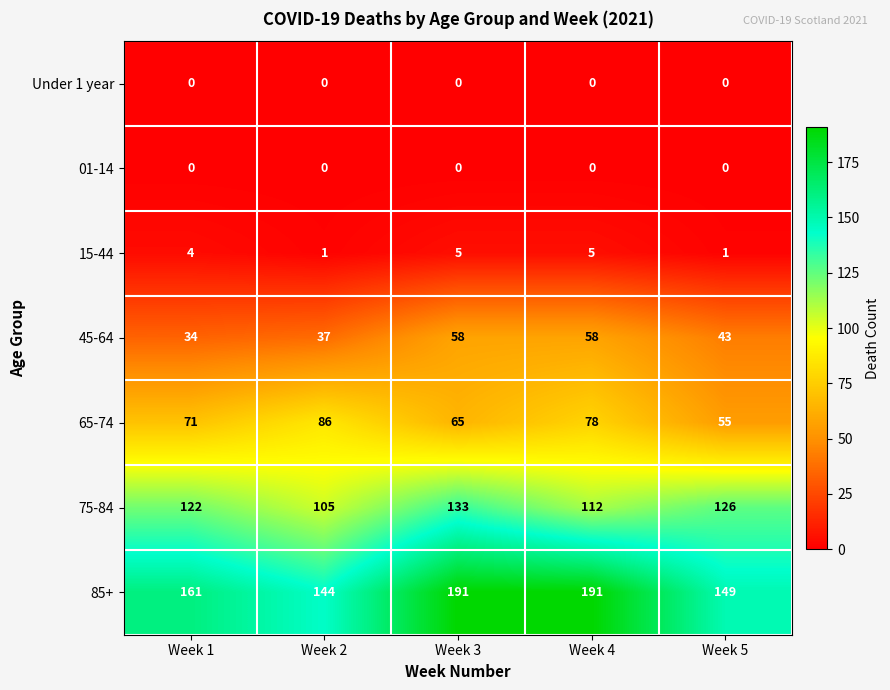

What is the spread (max minus min) of values at Week 1?

161